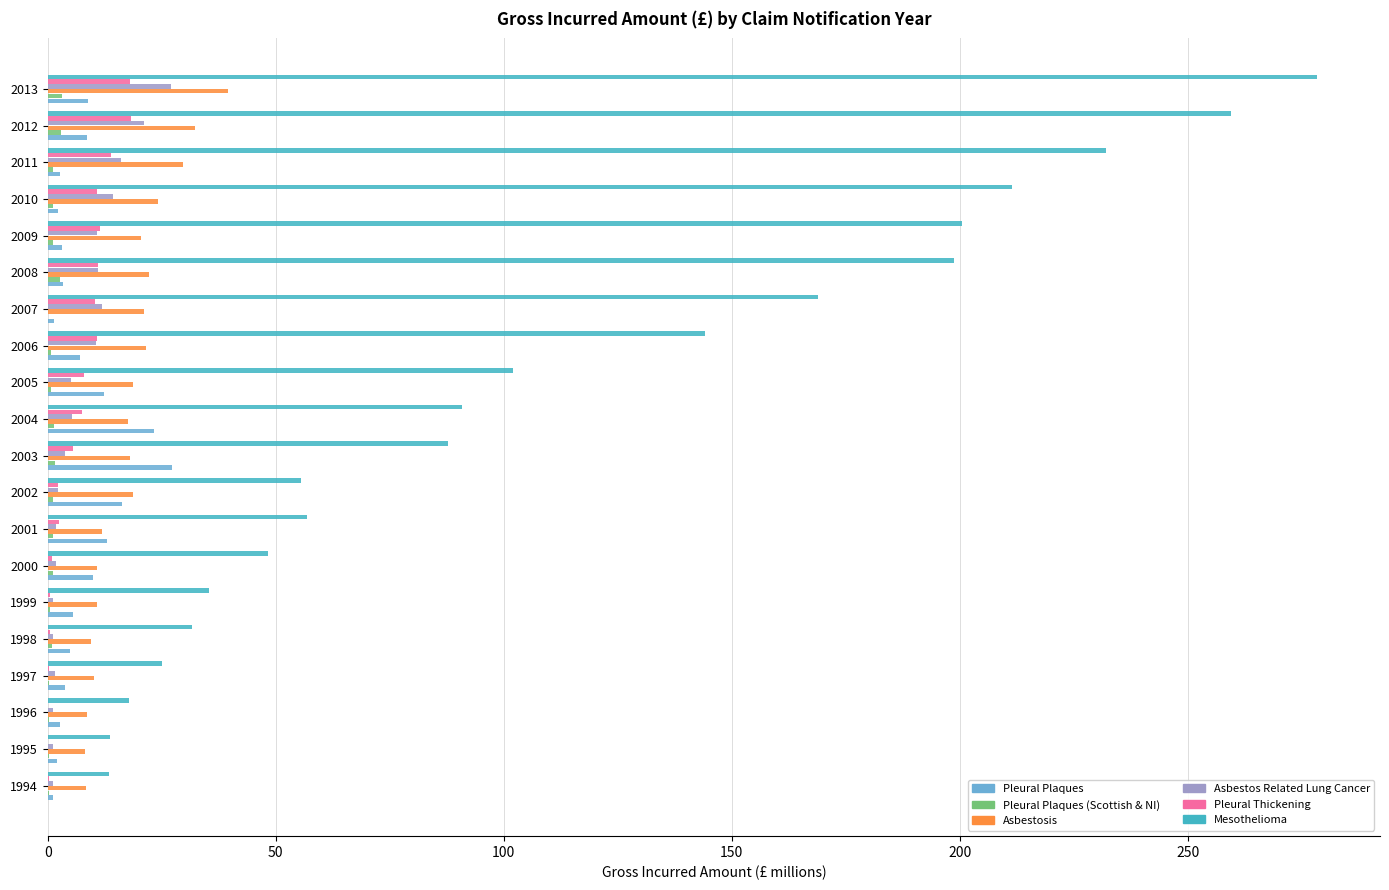

The Mesothelioma series shows 42.5 at 2005. True or false?

False